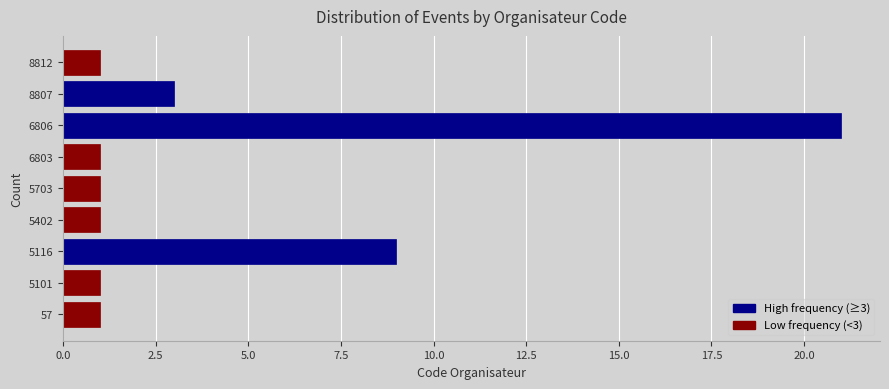

Reading bottom to top, list all the values displayed in this chart.

1	1	9	1	1	1	21	3	1